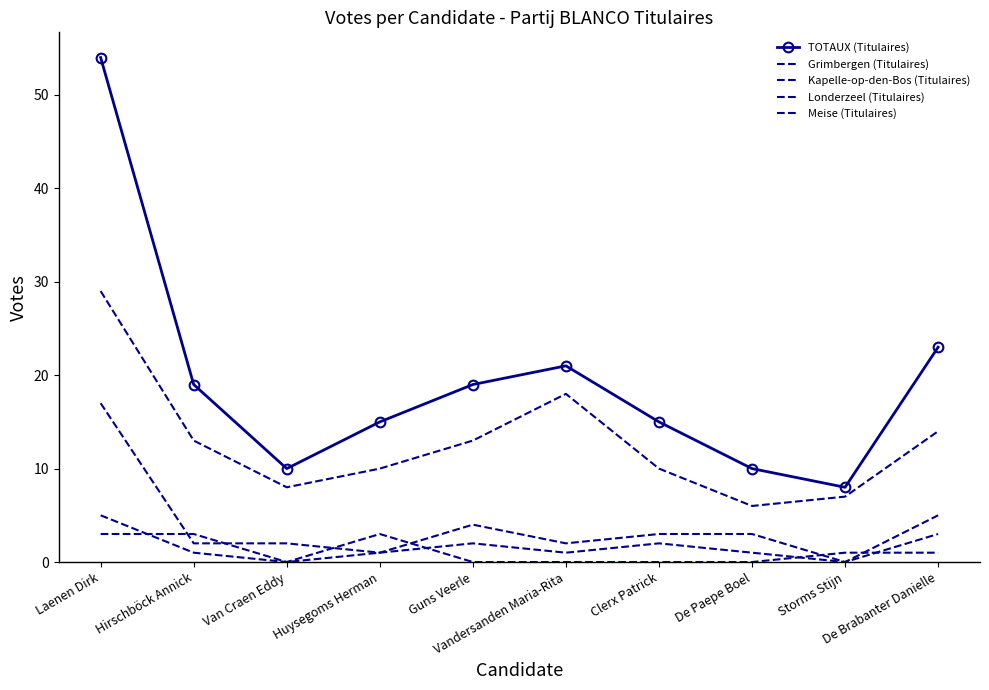

True or false: Kapelle-op-den-Bos (Titulaires) and TOTAUX (Titulaires) intersect in this chart.

False